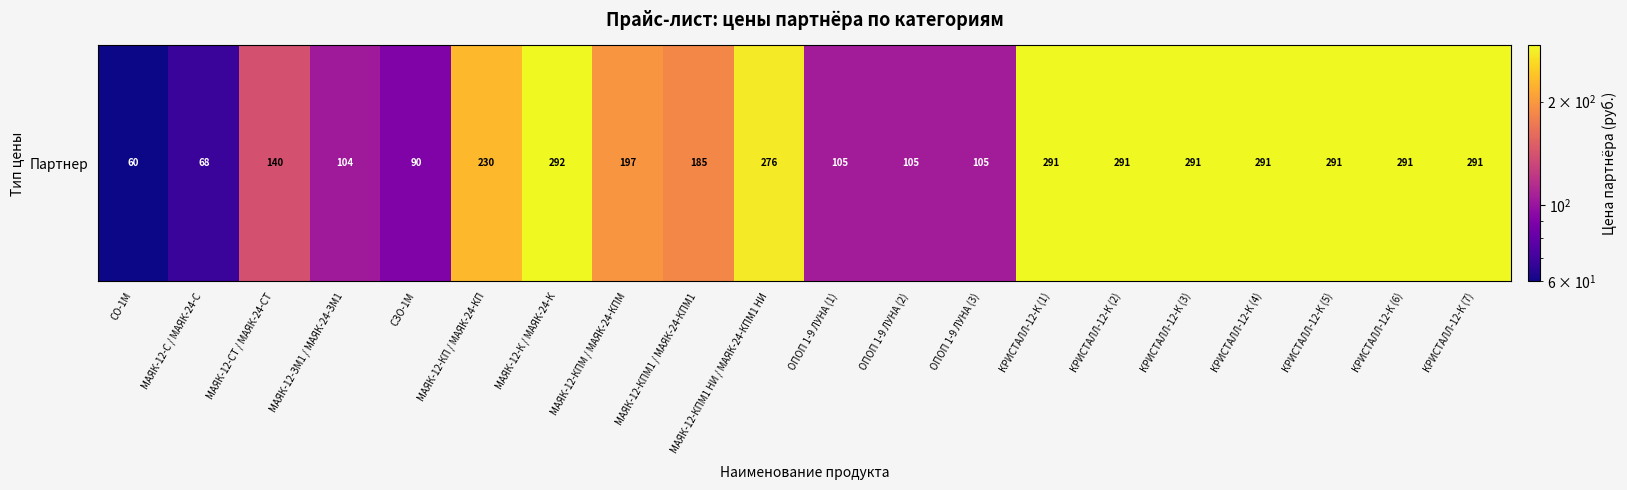

Approximately how many times larger is the value at МАЯК-12-ЗМ1 / МАЯК-24-ЗМ1 compared to МАЯК-12-СТ / МАЯК-24-СТ?

0.7